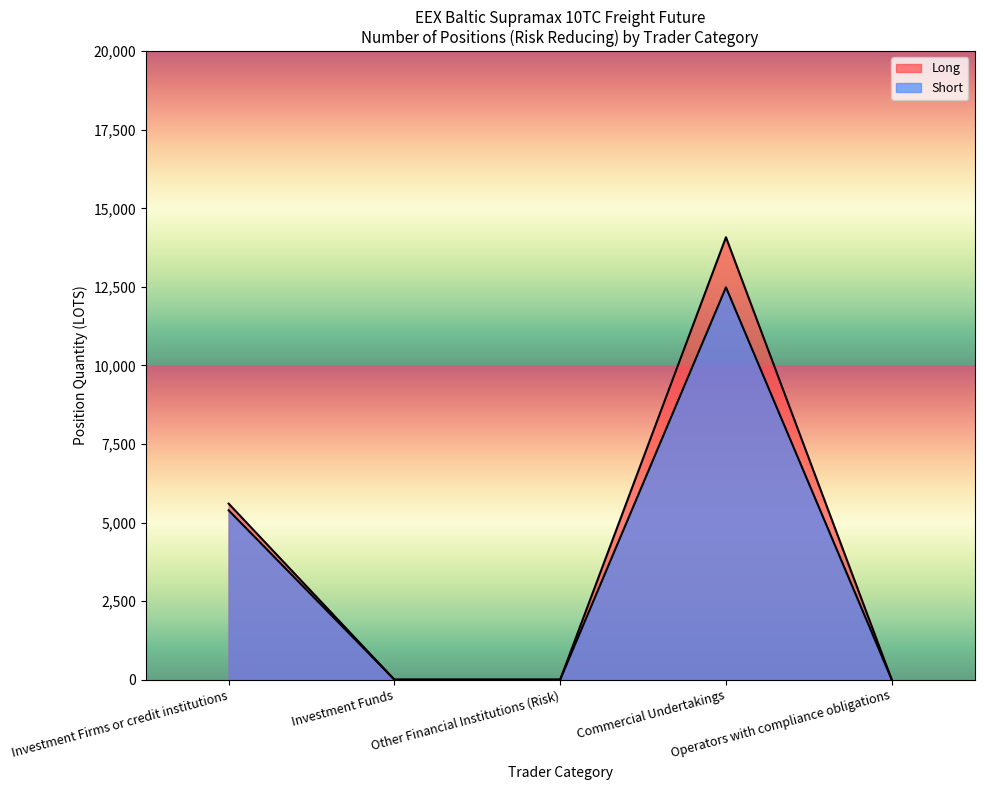

What is the difference between the maximum and minimum values in the Short series?

12486.1